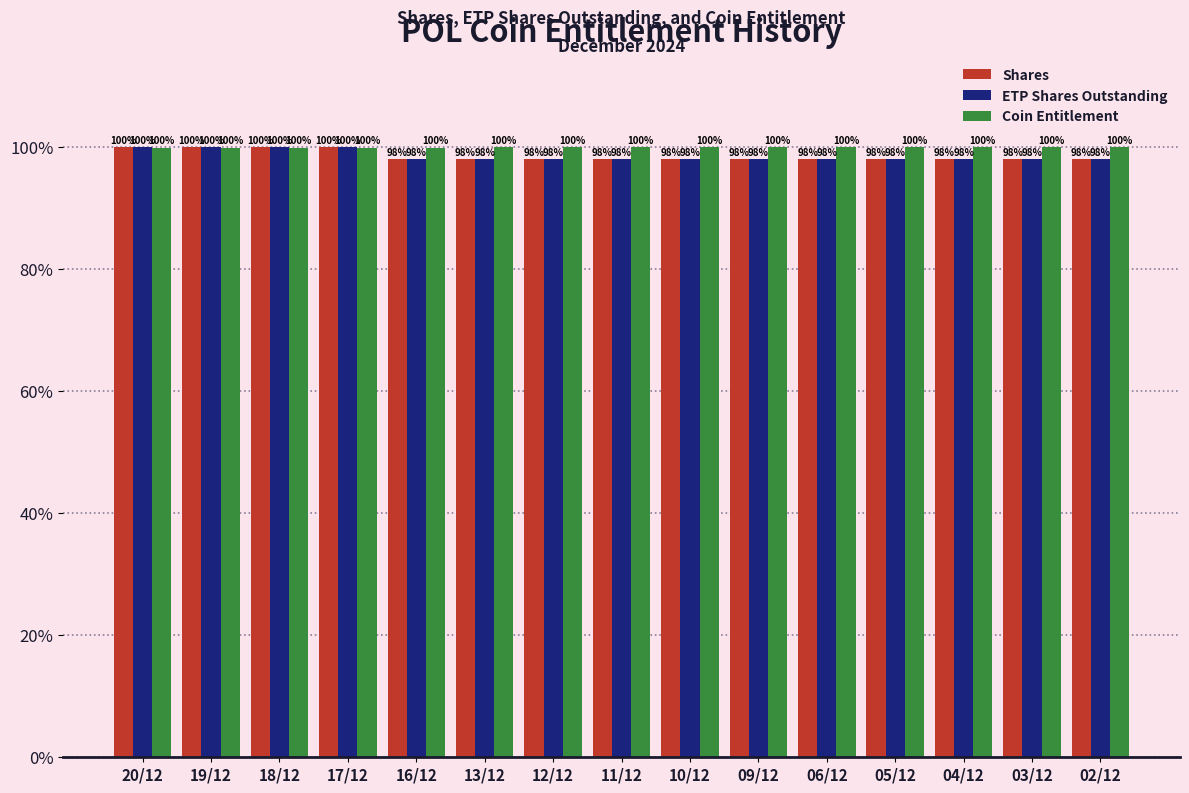

Are the bars horizontal?

No